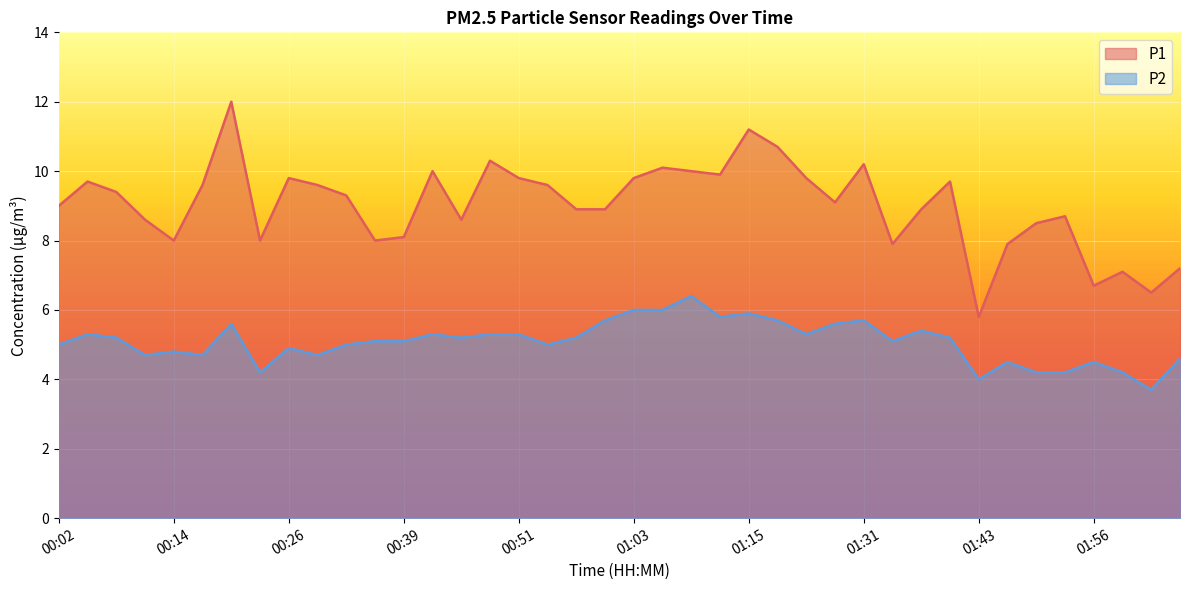

Reading right to left, transcribe all the data shown in this chart.

P1: 7.2	6.5	7.1	6.7	8.7	8.5	7.9	5.8	9.7	8.9	7.9	10.2	9.1	9.8	10.7	11.2	9.9	10.0	10.1	9.8	8.9	8.9	9.6	9.8	10.3	8.6	10.0	8.1	8.0	9.3	9.6	9.8	8.0	12.0	9.6	8.0	8.6	9.4	9.7	9.0
P2: 4.6	3.7	4.2	4.5	4.2	4.2	4.5	4.0	5.2	5.4	5.1	5.7	5.6	5.3	5.7	5.9	5.8	6.4	6.0	6.0	5.7	5.2	5.0	5.3	5.3	5.2	5.3	5.1	5.1	5.0	4.7	4.9	4.2	5.6	4.7	4.8	4.7	5.2	5.3	5.0